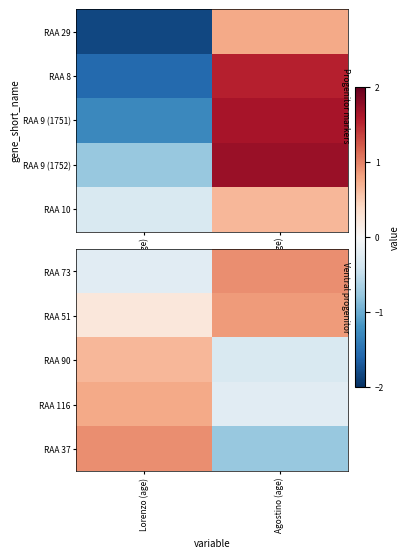

Count the number of categories in the chart.

2